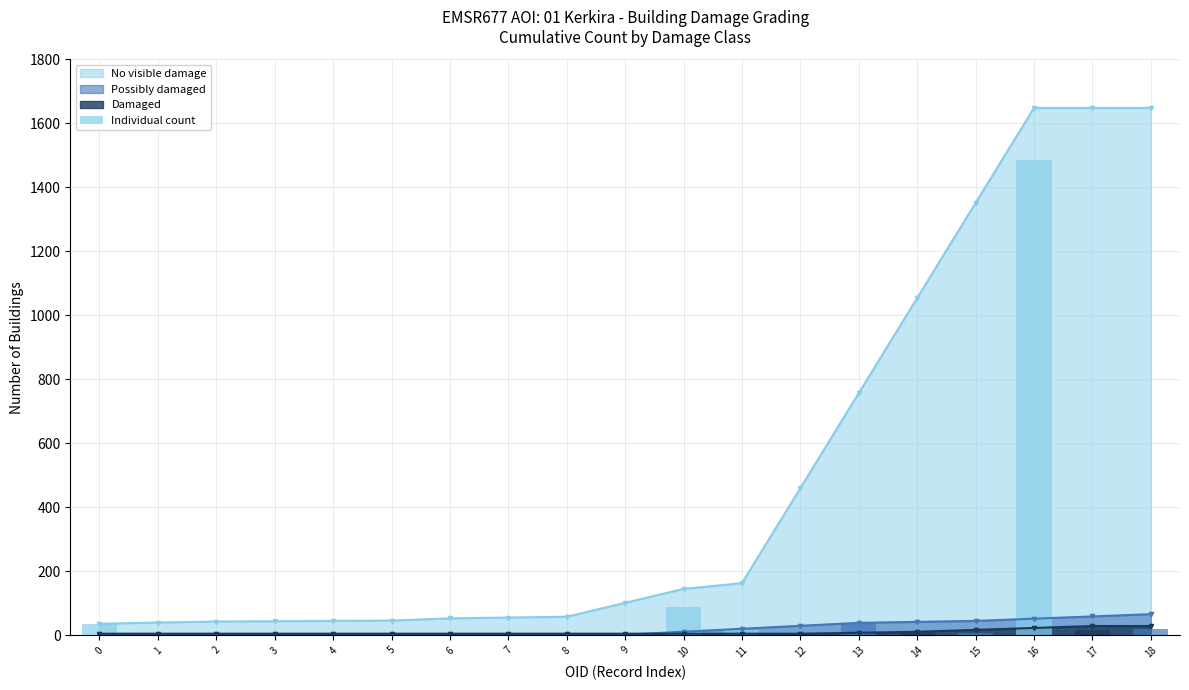

What is the value of the 8th bar from the left?

1